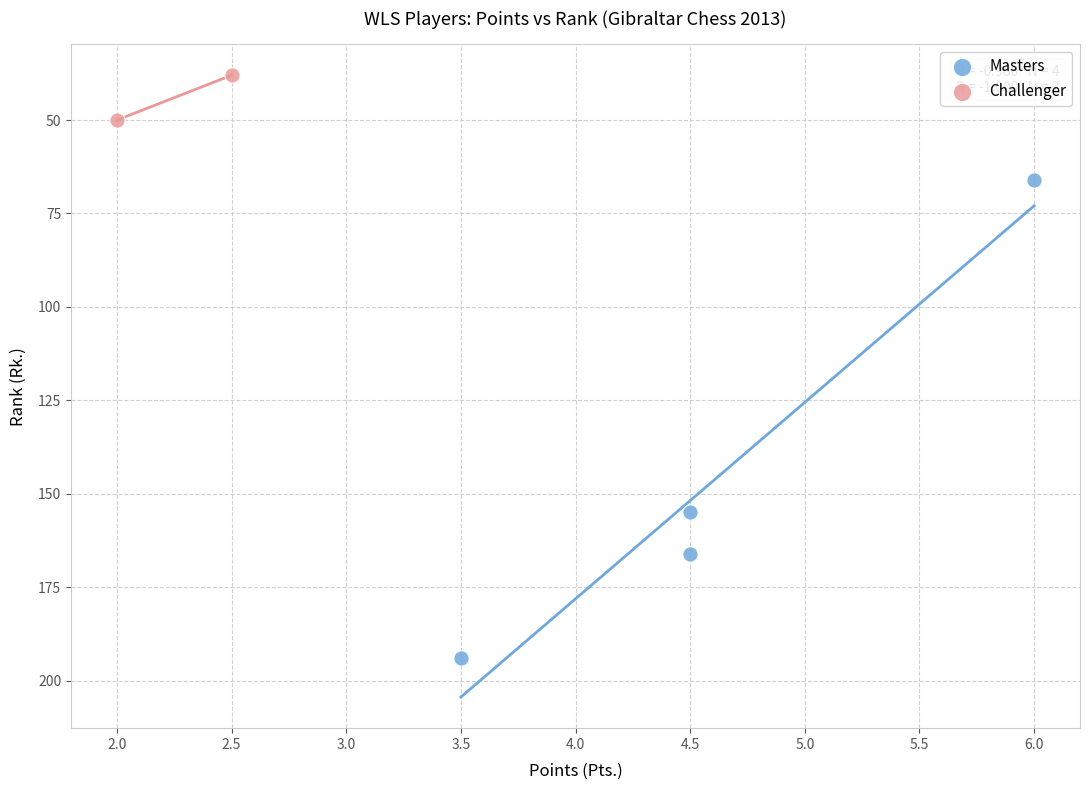

What are all the series names shown in the legend?

Masters, Challenger